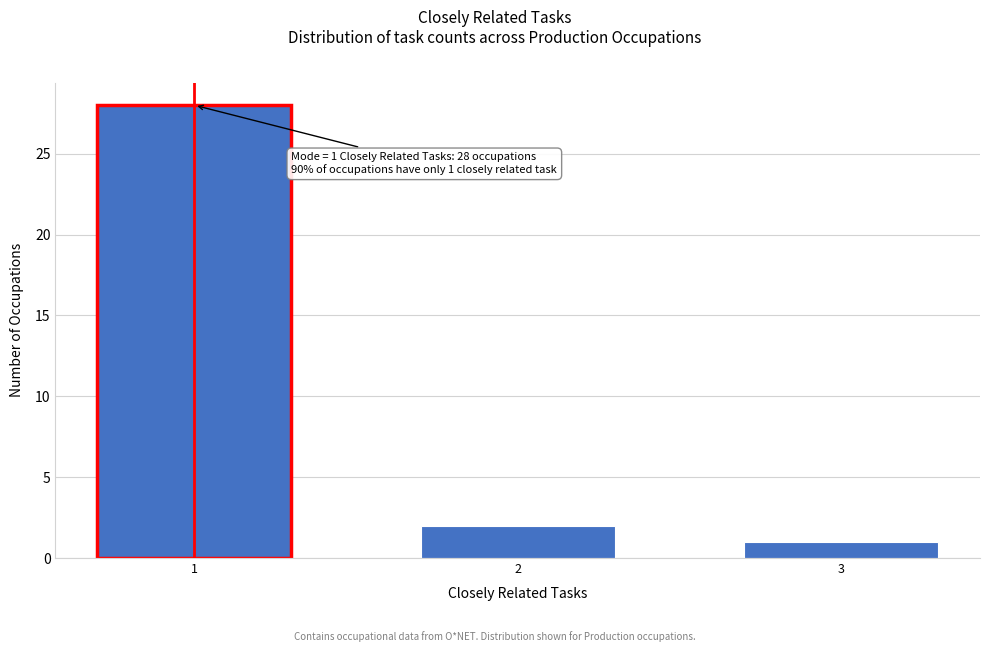

Reading left to right, list all the values displayed in this chart.

28	2	1